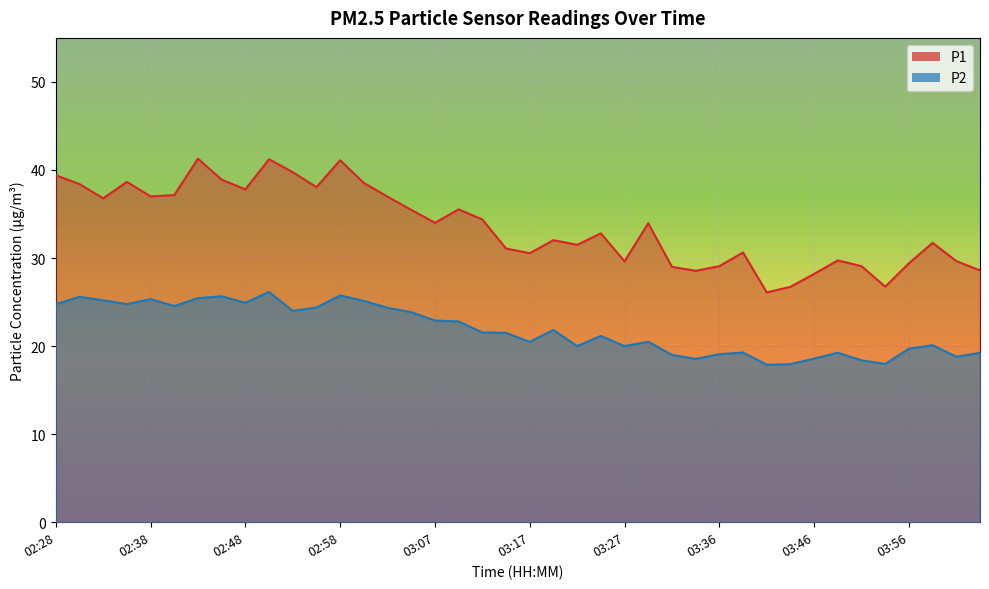

Read the P2 value at 02:28.

24.8